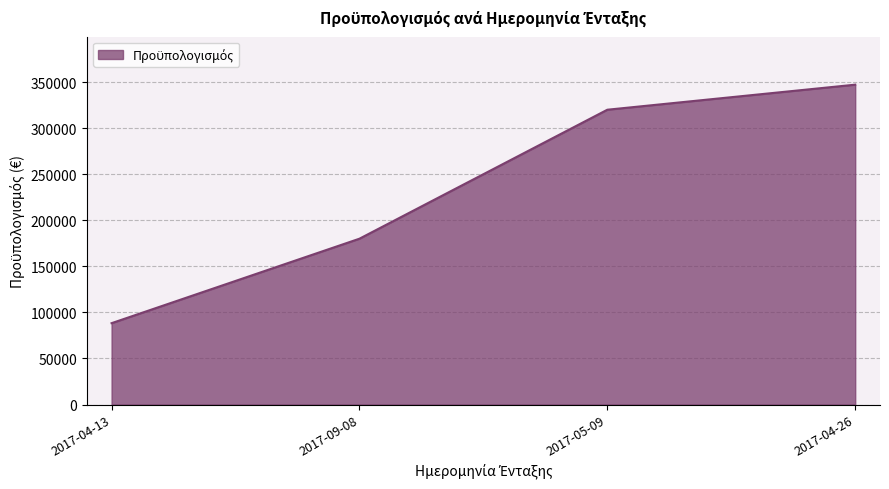

What is the minimum value shown in the chart?

88300